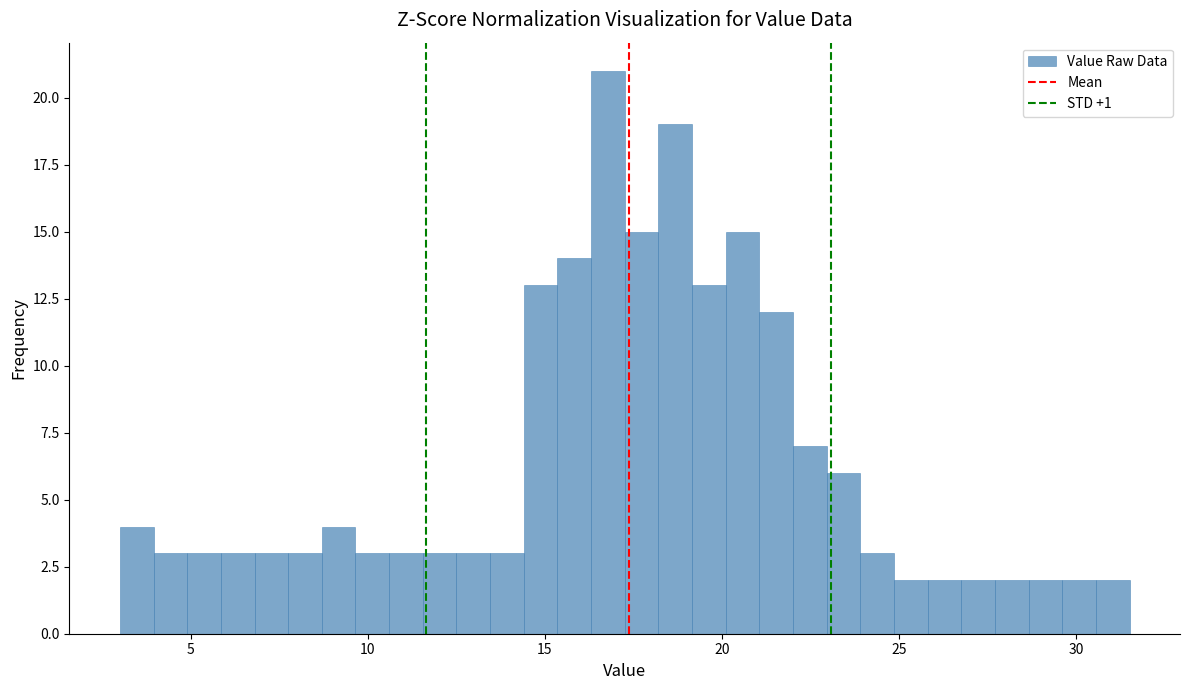

Read against the x-axis, roughly where is the centre of the tallest bar?

17.0